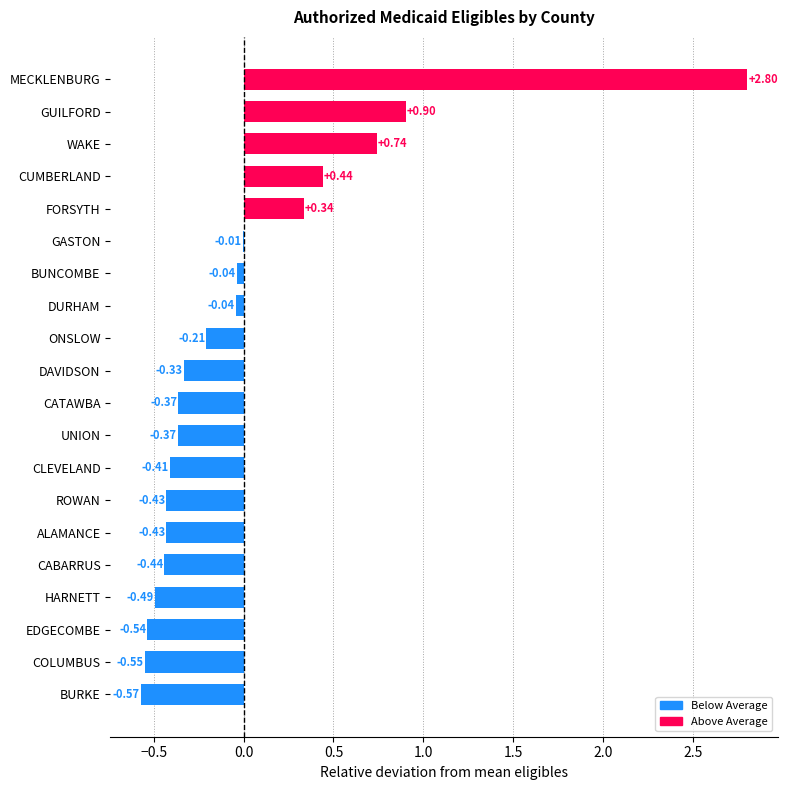

At which label is the value closest to 1?

GUILFORD